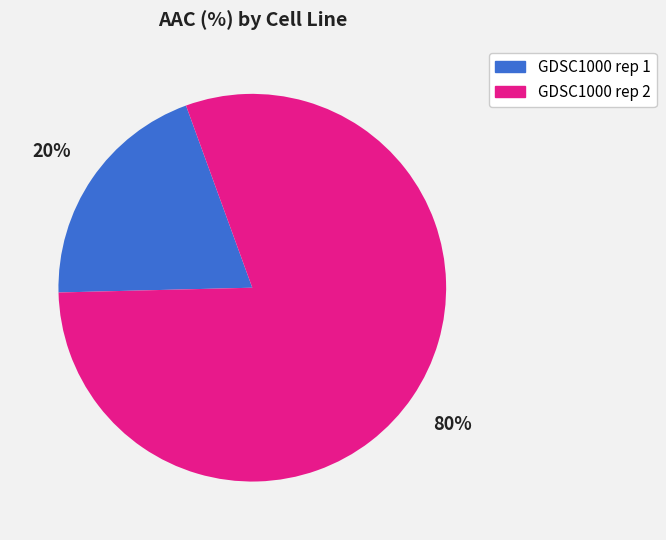

To the nearest percent, what is the combined percentage of GDSC1000 rep 2 and GDSC1000 rep 1?

100%